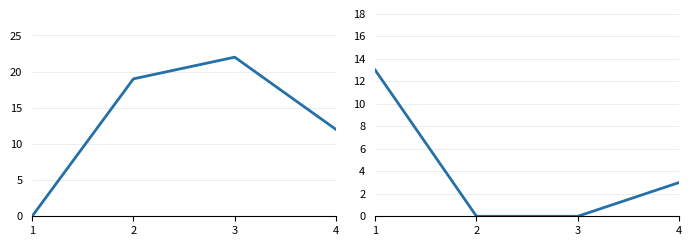

Rank the series by their maximum value, from highest to lowest.

Score 1, Score 2